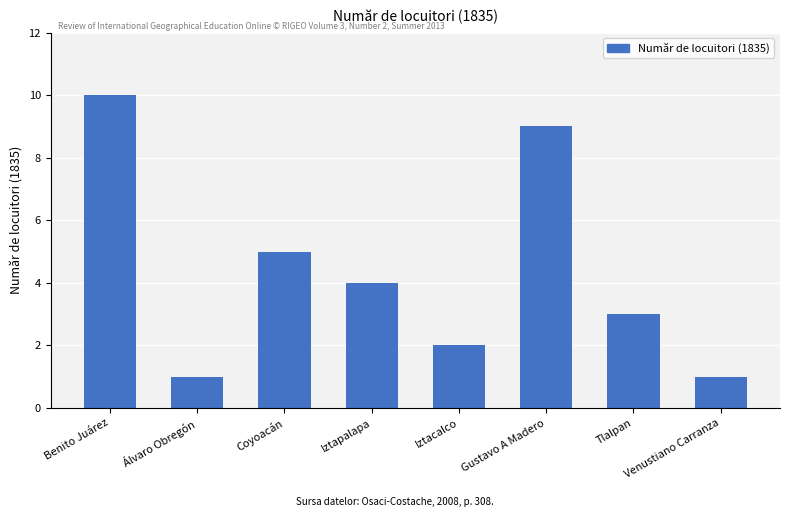

What is the label of the 3rd bar from the left?

Coyoacán